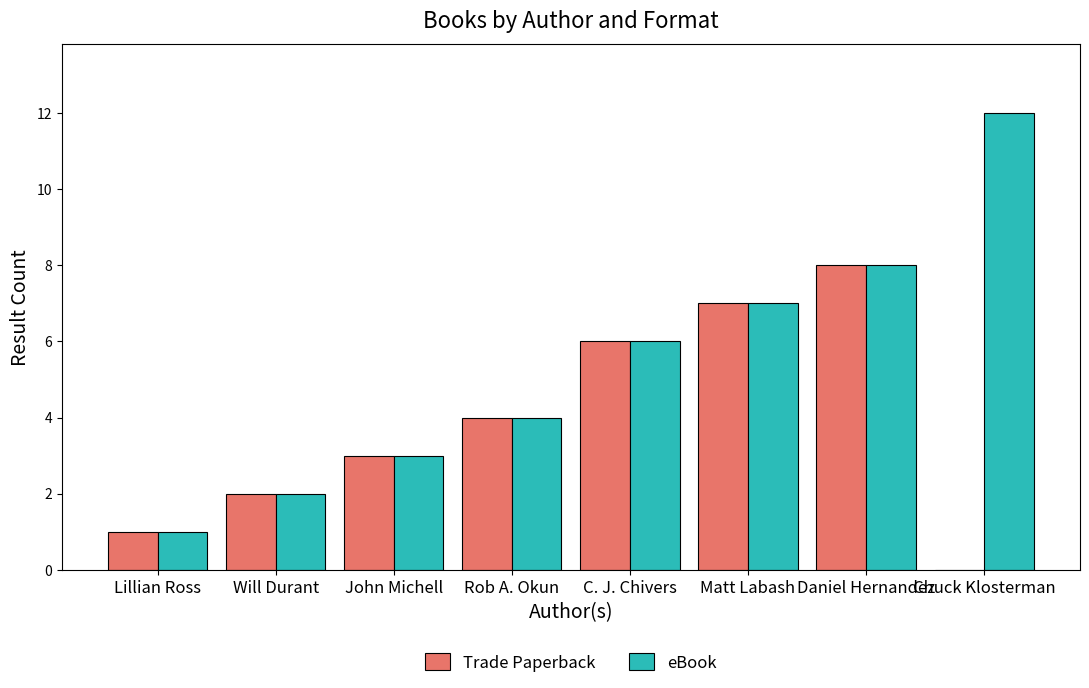

Reading left to right, list all the values displayed in this chart.

Trade Paperback: Lillian Ross=1	Will Durant=2	John Michell=3	Rob A. Okun=4	C. J. Chivers=6	Matt Labash=7	Daniel Hernandez=8	Chuck Klosterman=0
eBook: Lillian Ross=1	Will Durant=2	John Michell=3	Rob A. Okun=4	C. J. Chivers=6	Matt Labash=7	Daniel Hernandez=8	Chuck Klosterman=12